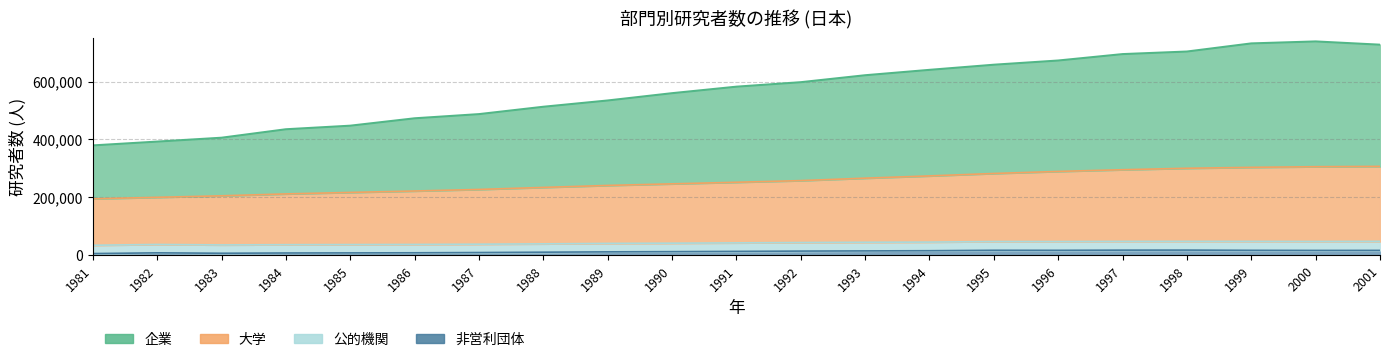

True or false: 企業 and 非営利団体 cross at least once.

False